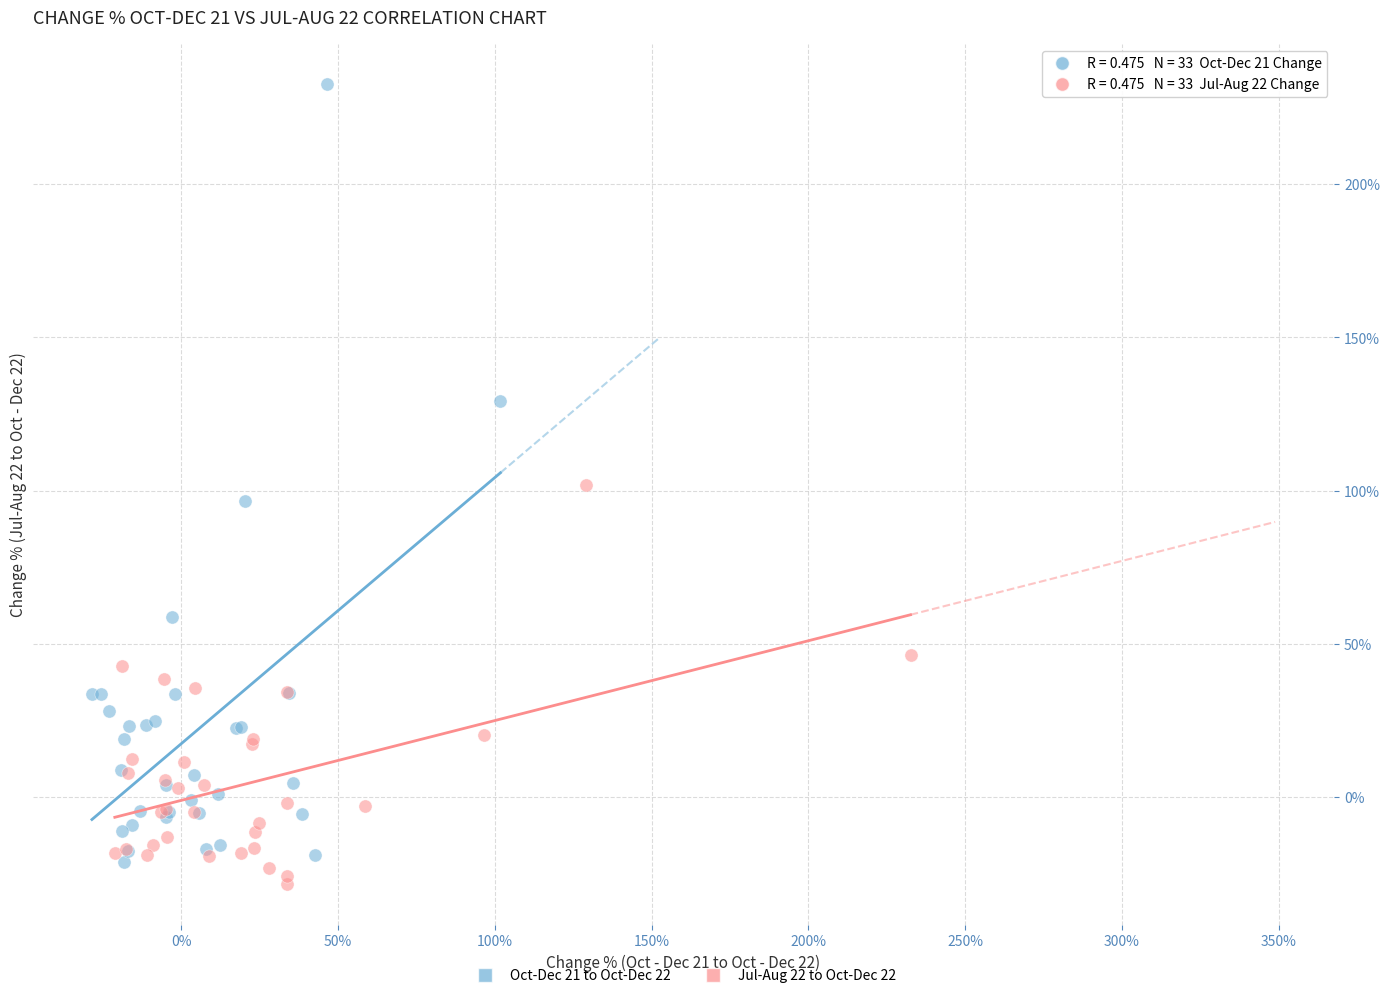

Which series reaches the maximum Y coordinate?

Oct-Dec 21 to Oct-Dec 22